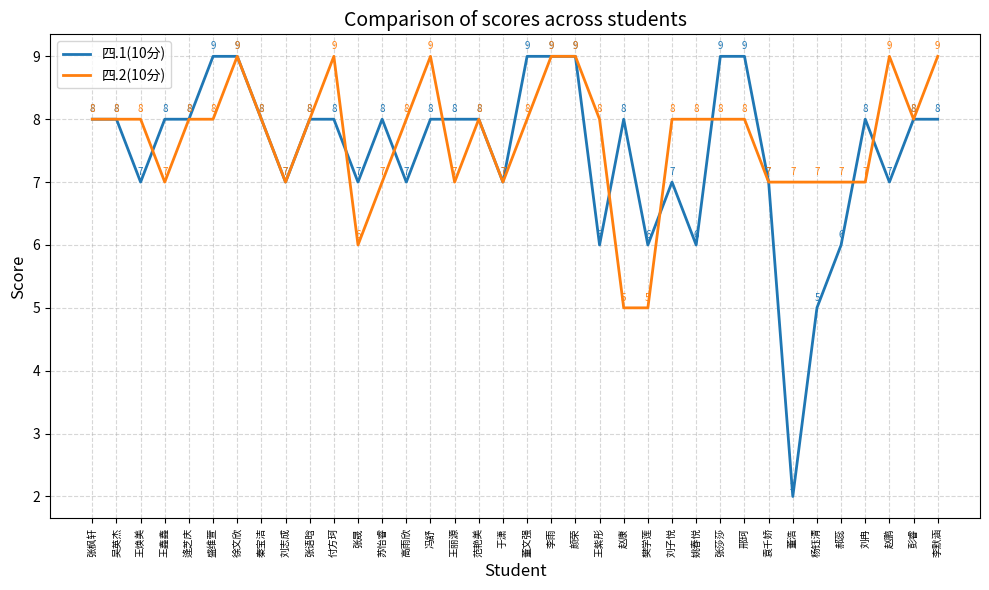

What is the sum of all 四.1(10分) values?

270